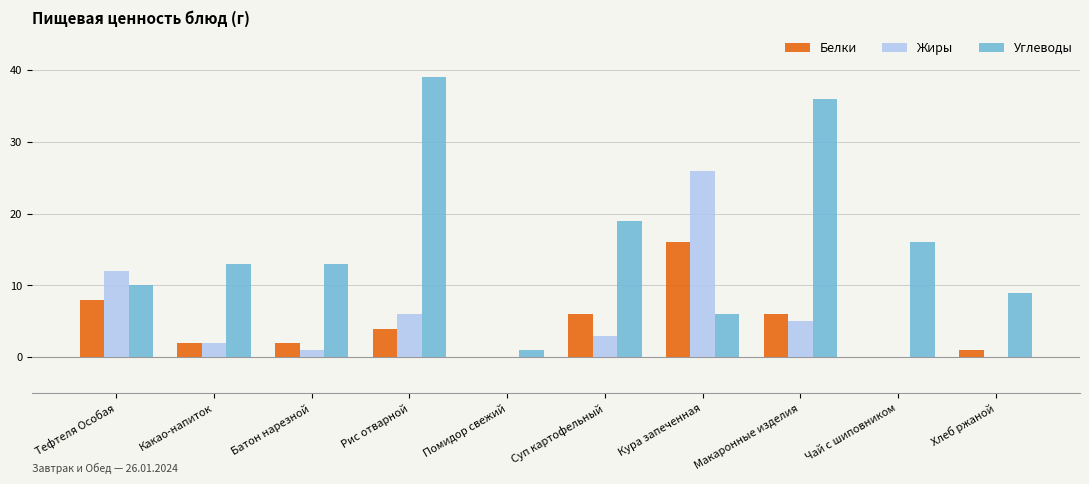

Does the chart contain stacked bars?

No